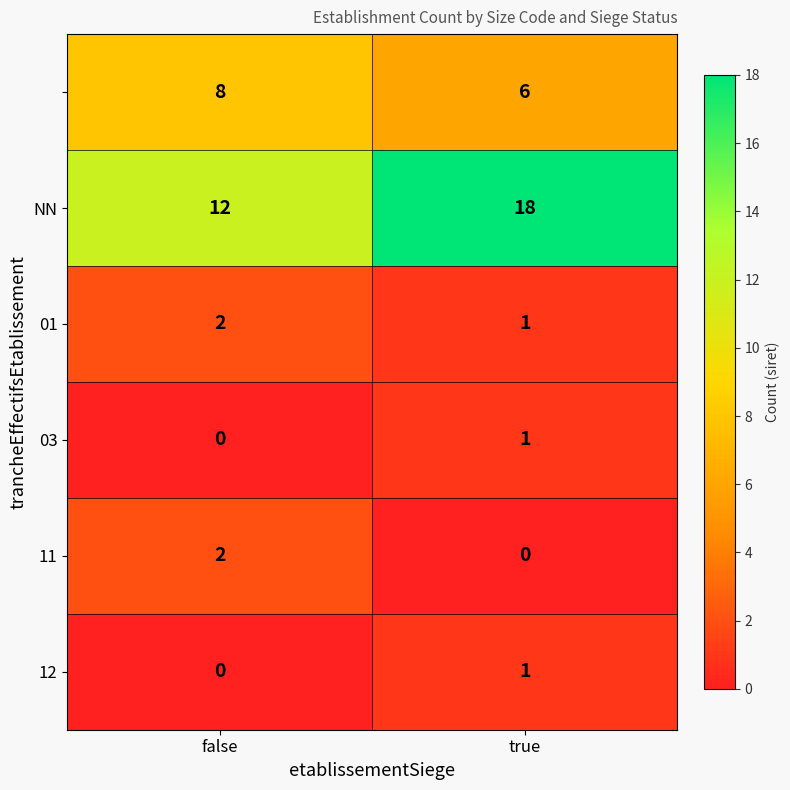

What is the total value across all series at true?

27